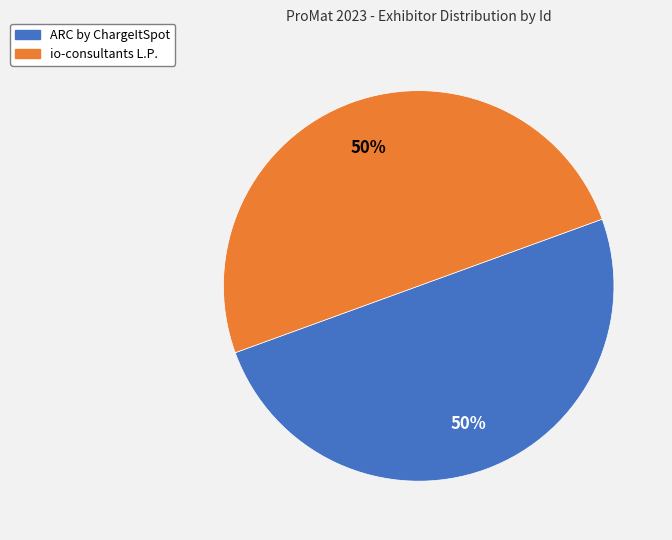

What is the ratio of the value at io-consultants L.P. to the value at ARC by ChargeItSpot?

1.0